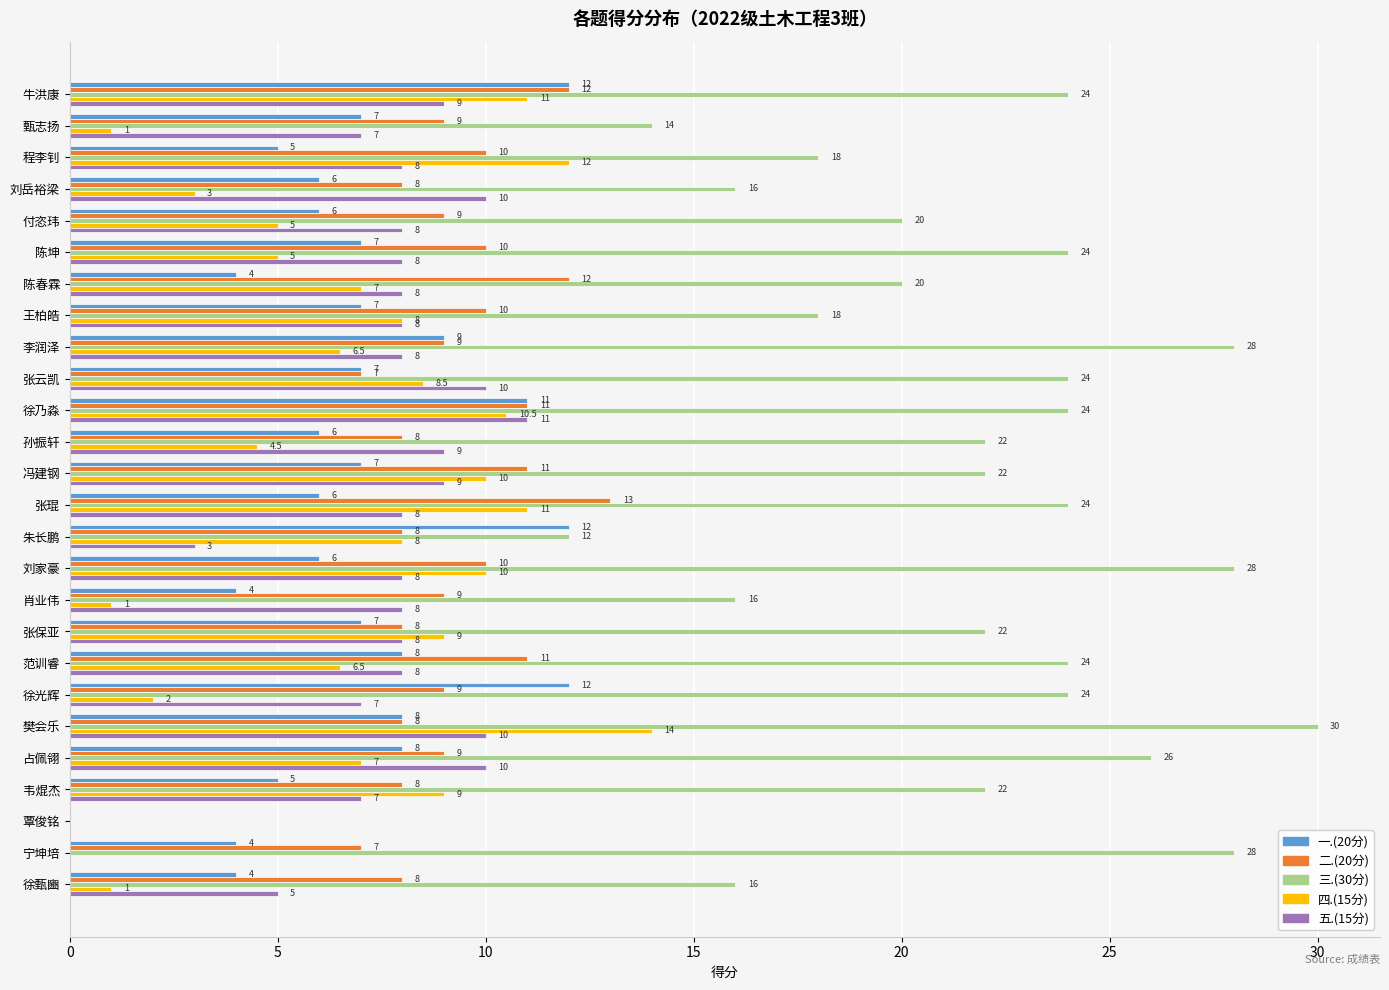

True or false: 一.(20分) has a value of 4.0 at 陈春霖.

True